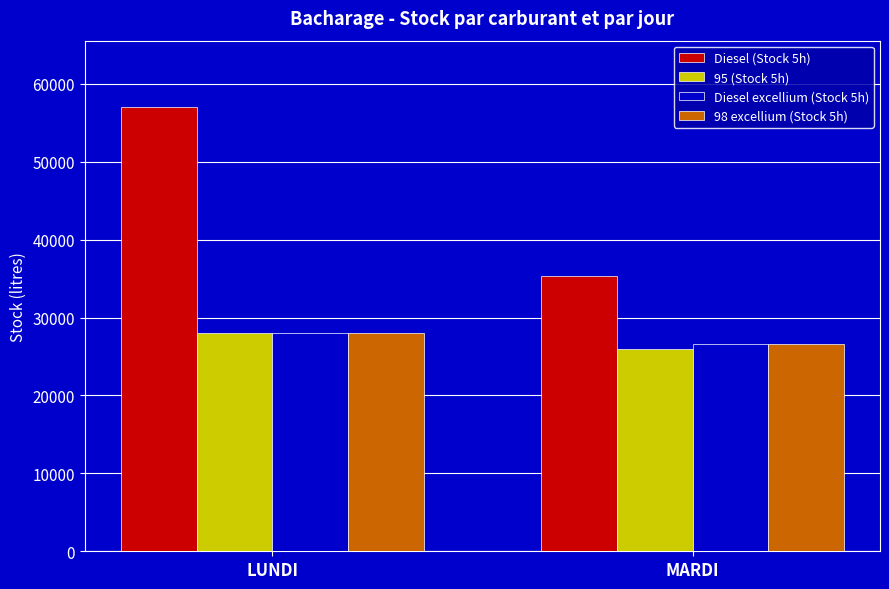

What is the value of the Diesel (Stock 5h) bar at the 1st from the left?

57000